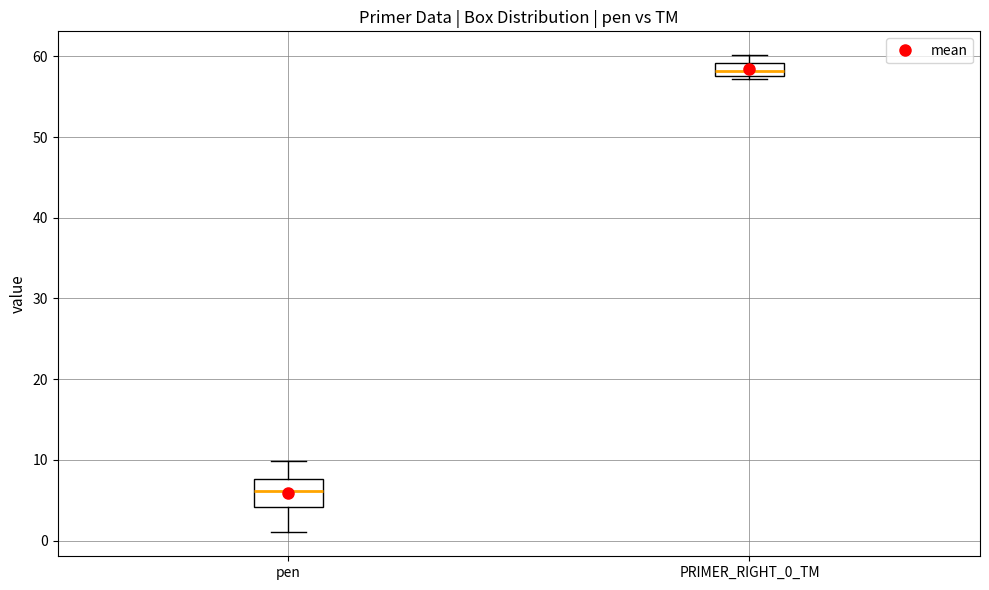

Reading left to right, read every box against the y-axis: the position of its median line, the range the box covers, and the ends of its whiskers. The values are not printed on the chart, so give them approximately, as read against the axis.

pen: median 6, box 4 to 8, whiskers 1 to 10
PRIMER_RIGHT_0_TM: median 58 (inside the box), box 58 to 59, whiskers 57 to 60